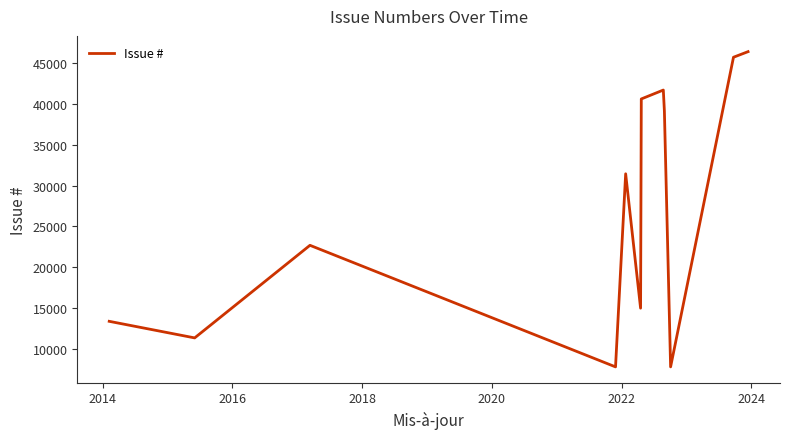

What is the greatest value displayed?

46341